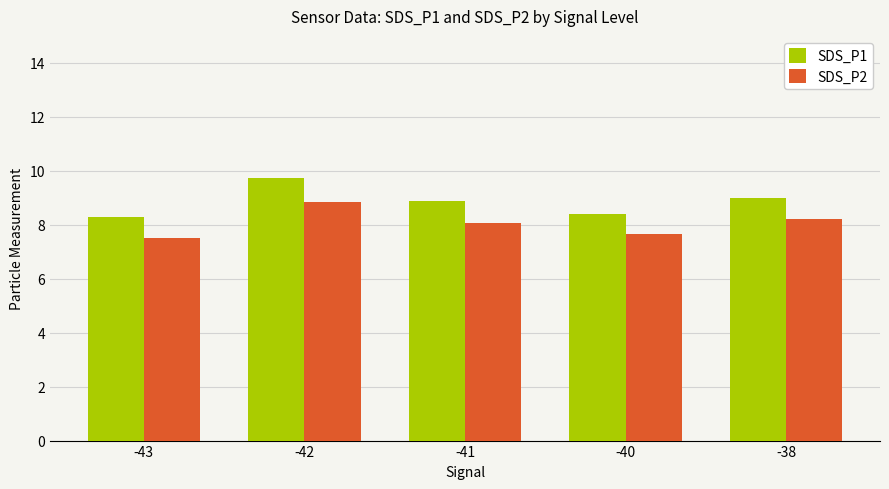

True or false: SDS_P1 has a value of 12.7 at -40.

False